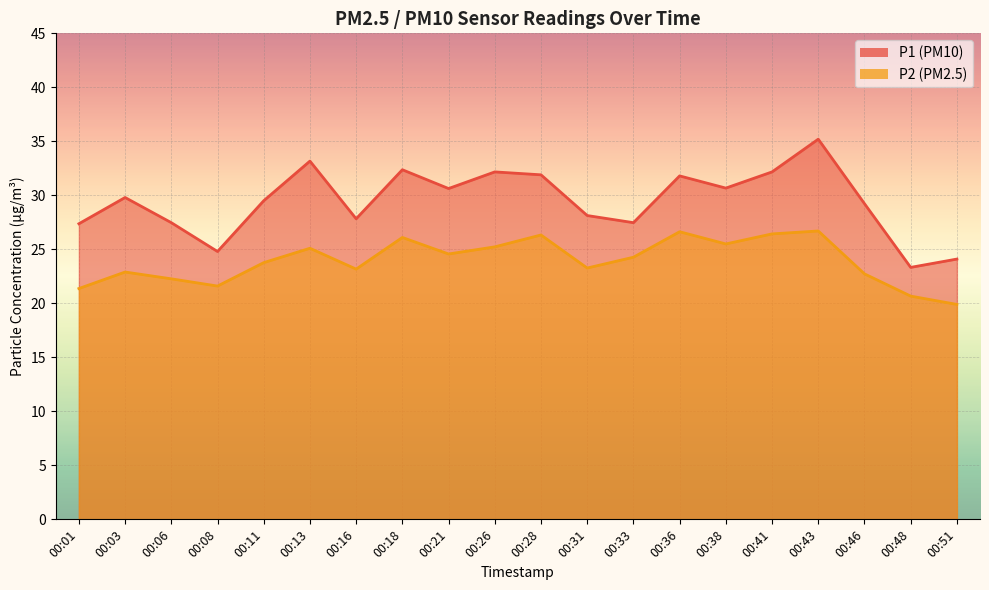

Reading left to right, what are all the values shown in this chart?

P1: 27.4	29.8	27.5	24.8	29.5	33.2	27.8	32.4	30.6	32.2	31.9	28.1	27.5	31.8	30.7	32.2	35.2	29.2	23.3	24.1
P2: 21.4	22.9	22.3	21.6	23.8	25.1	23.2	26.1	24.6	25.2	26.3	23.3	24.3	26.6	25.5	26.4	26.7	22.7	20.7	19.9